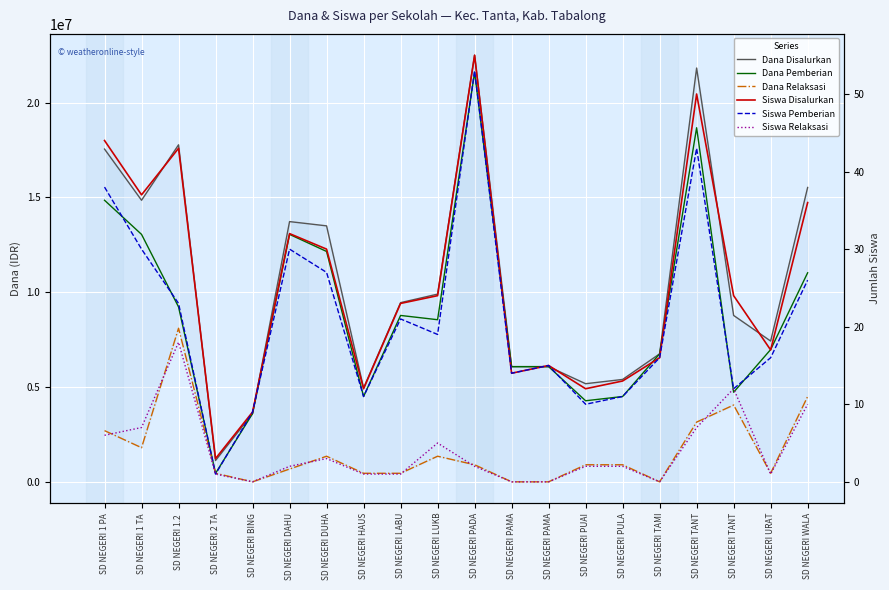

What are all the series names shown in the legend?

Dana Disalurkan, Dana Pemberian, Dana Relaksasi, Siswa Disalurkan, Siswa Pemberian, Siswa Relaksasi